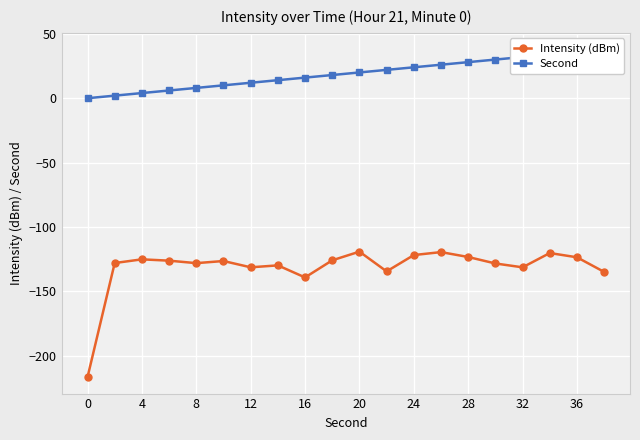

What is the minimum value for Intensity (dBm)?

-216.5